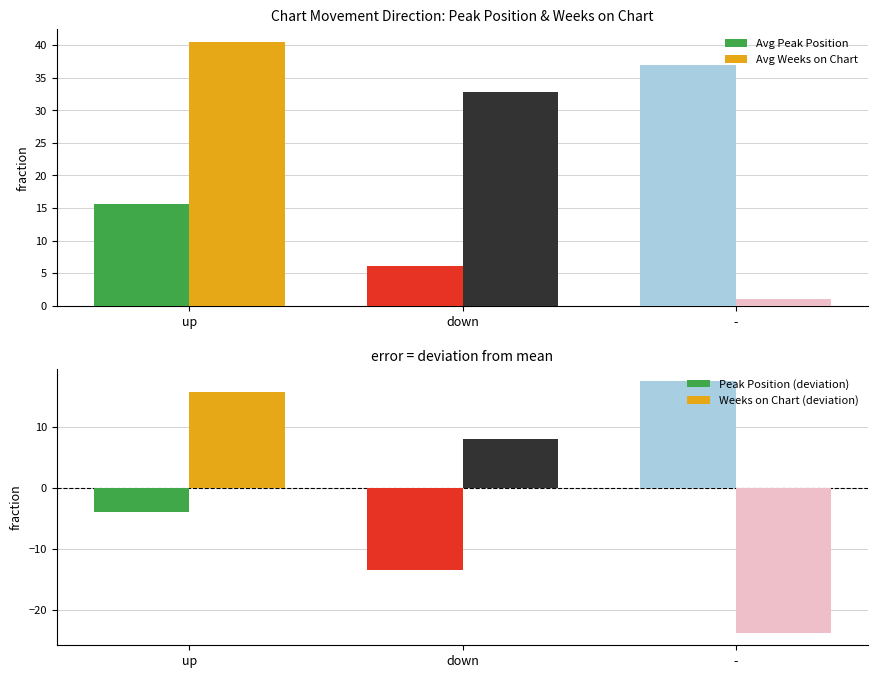

Reading left to right, transcribe all the data shown in this chart.

Avg Peak Position: up=15.5	down=6.1	-=37.0
Avg Weeks on Chart: up=40.4	down=32.8	-=1.0
Peak Position (deviation): up=-4.0	down=-13.4	-=17.5
Weeks on Chart (deviation): up=15.7	down=8.0	-=-23.7